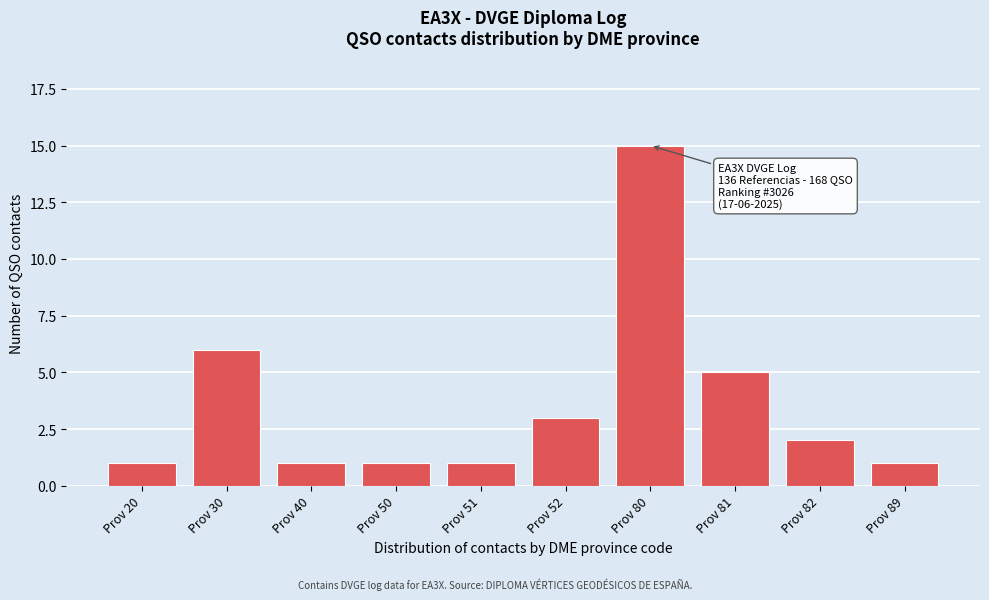

Reading left to right, what are all the values shown in this chart?

Prov 20=1	Prov 30=6	Prov 40=1	Prov 50=1	Prov 51=1	Prov 52=3	Prov 80=15	Prov 81=5	Prov 82=2	Prov 89=1